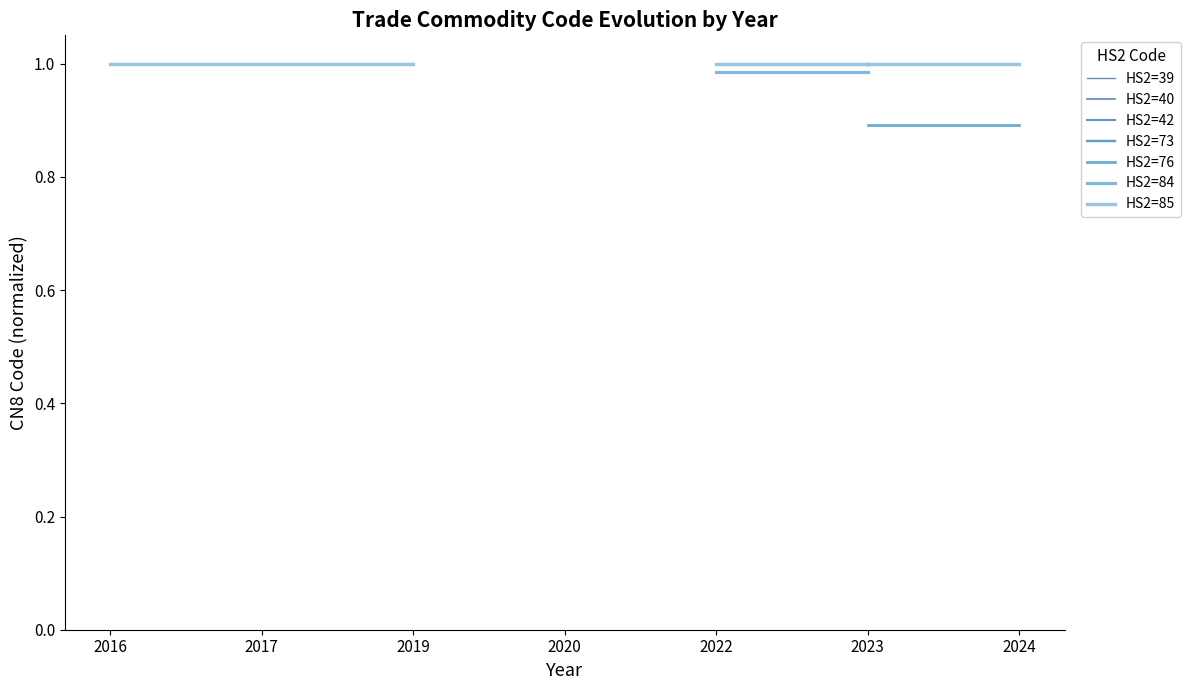

Rank the series at 2016 from lowest to highest value.

HS2=76, HS2=84, HS2=85